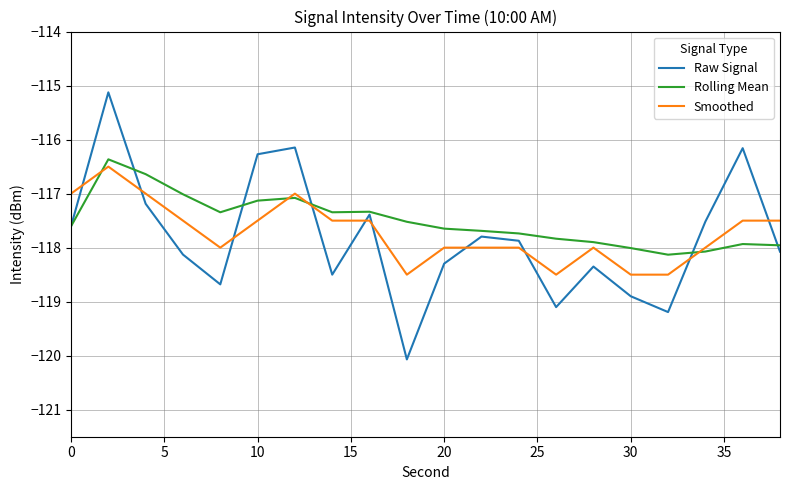

What is the highest value of the Smoothed series?

-116.5